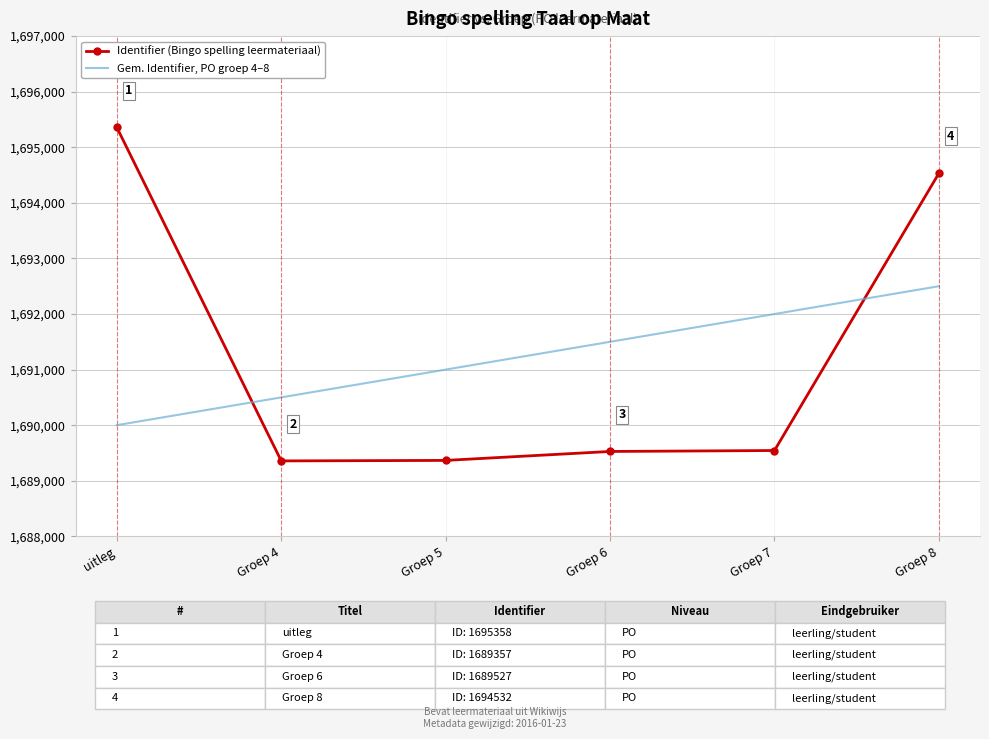

True or false: Gem. Identifier, PO groep 4–8 and Identifier (Bingo spelling leermateriaal) intersect in this chart.

True